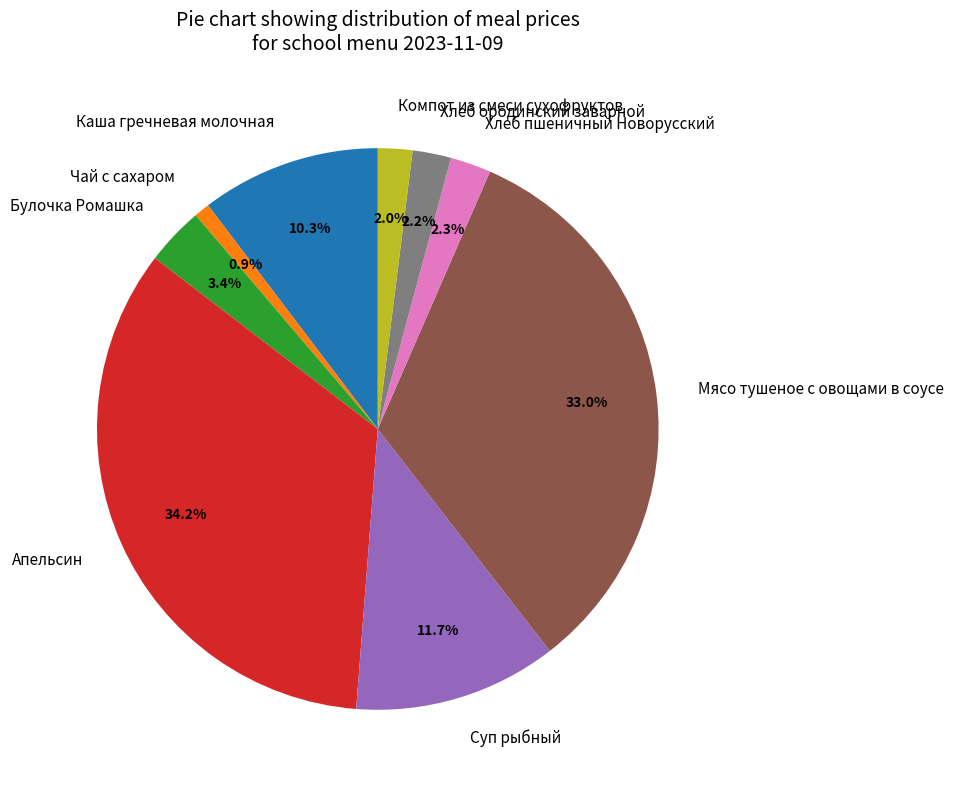

How many segments does this pie chart have?

9